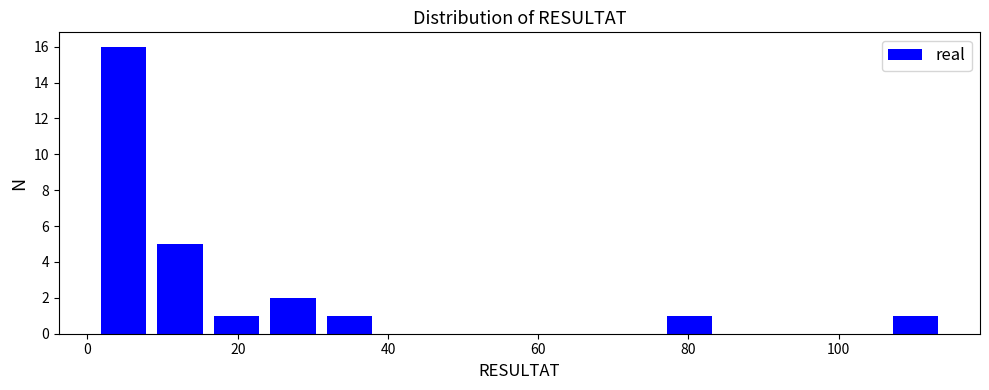

Read against the x-axis, roughly where is the centre of the tallest bar?

4